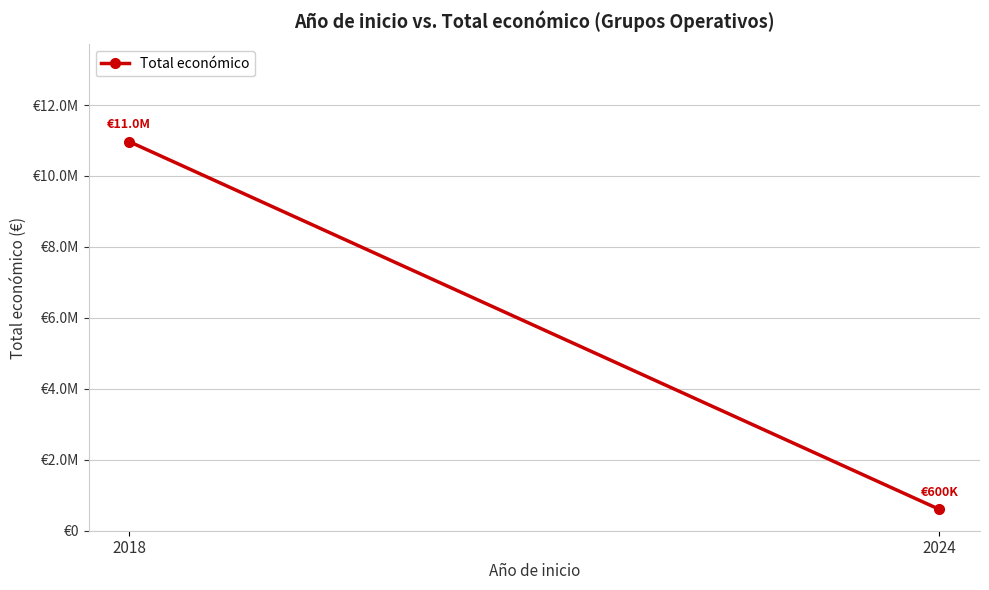

Rank the categories by value from lowest to highest.

2024, 2018